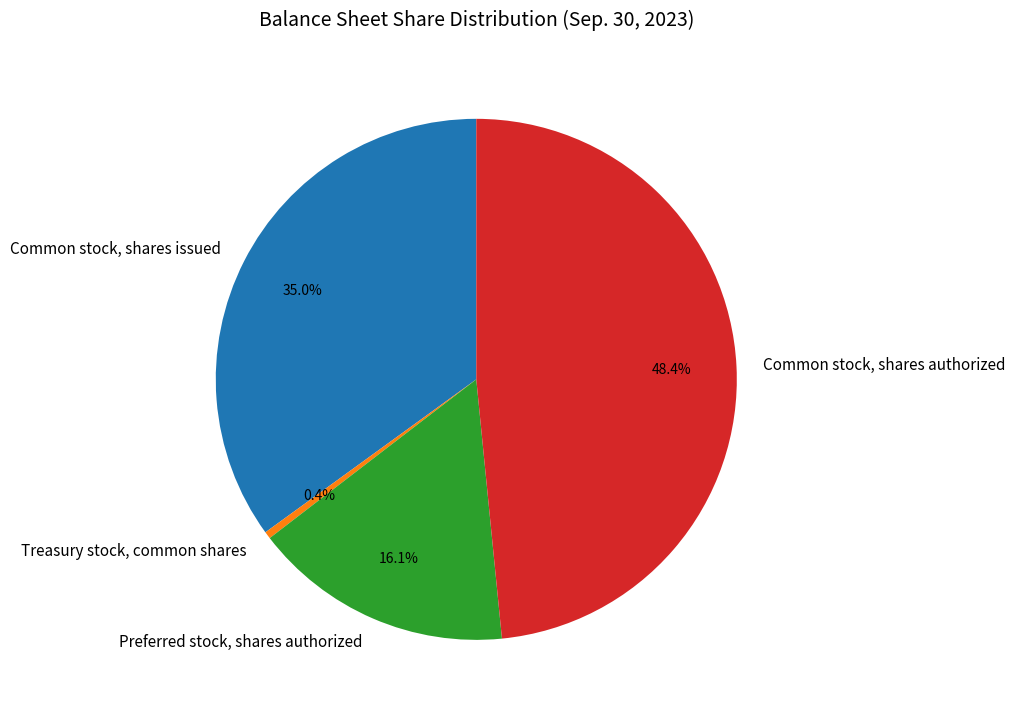

To the nearest percent, what is the difference between the Common stock, shares issued and Common stock, shares authorized slice percentages?

13%